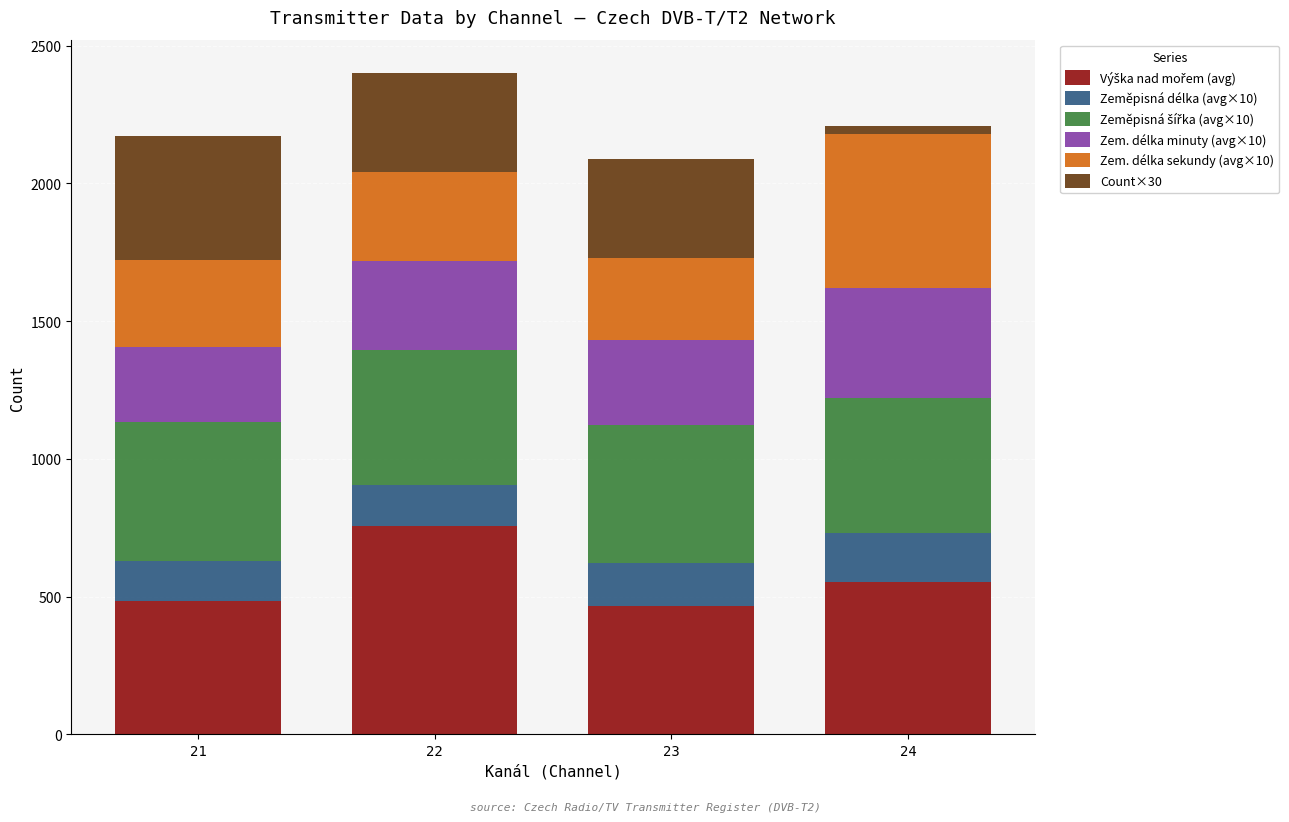

What is the total value across all series at 22?

2401.6